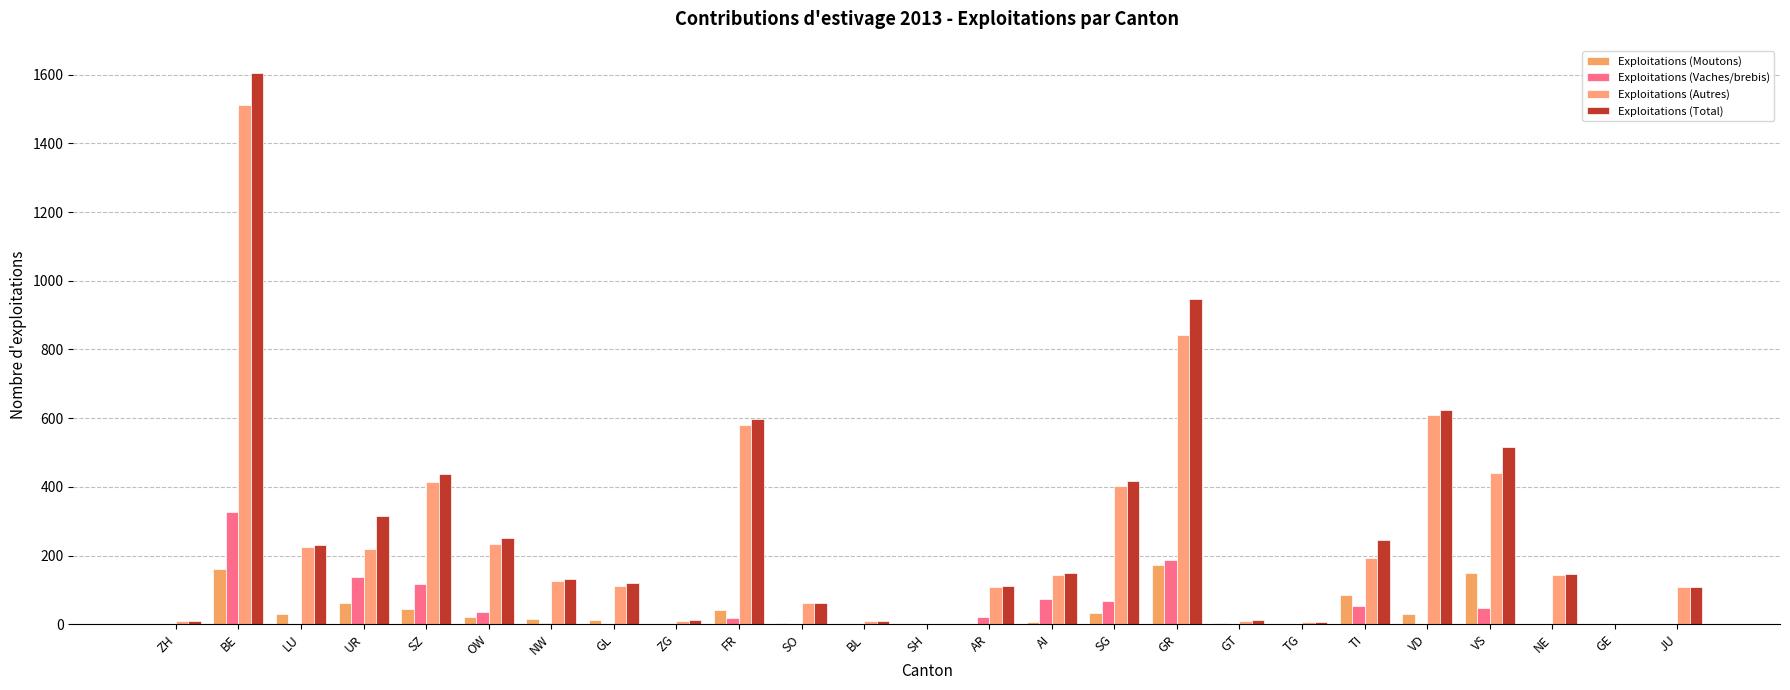

What is the difference between the Exploitations (Vaches/brebis) values at NE and TG?

1